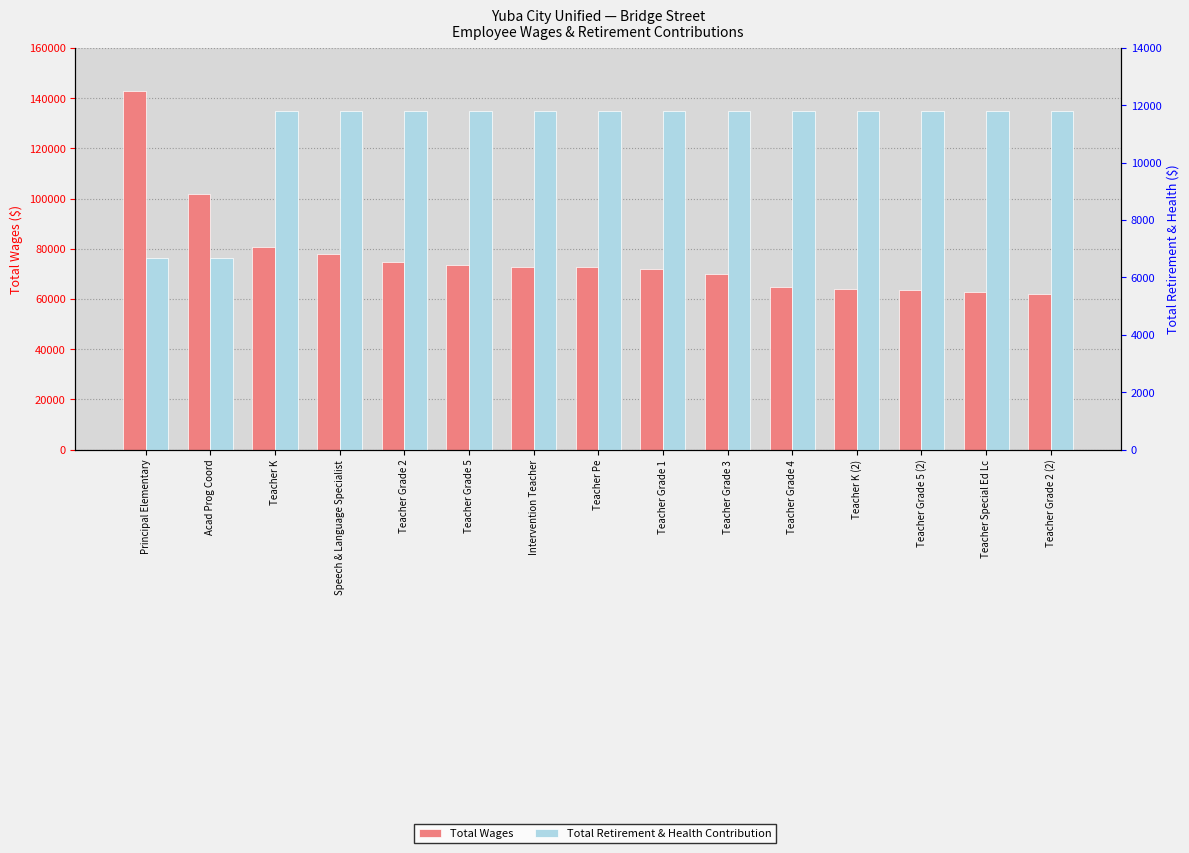

What is the label of the 12th bar from the left?

Teacher K (2)